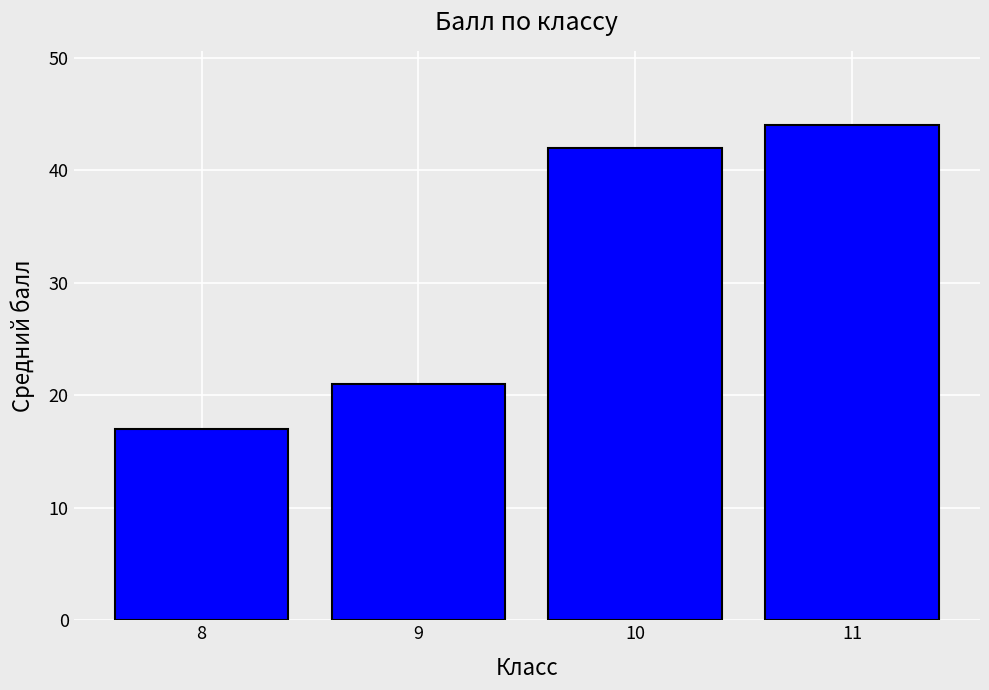

How many bars are there in total?

4